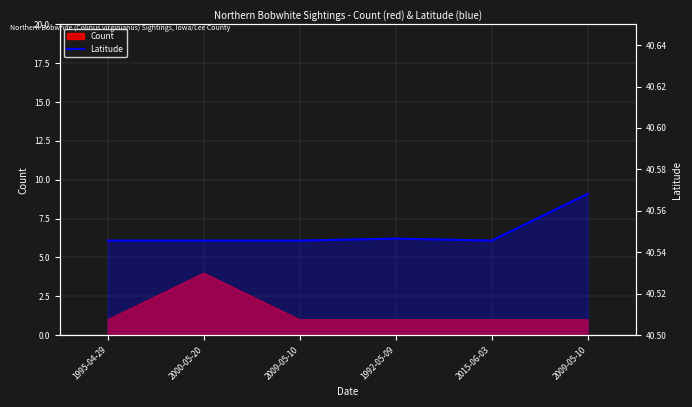

Does the chart have visible grid lines?

Yes